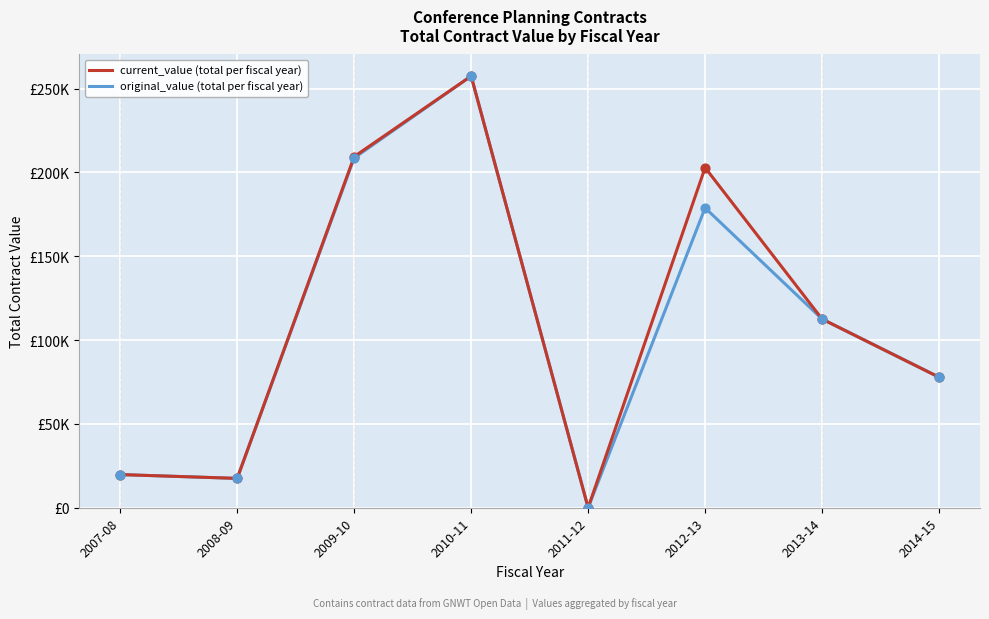

Does the chart have visible grid lines?

Yes